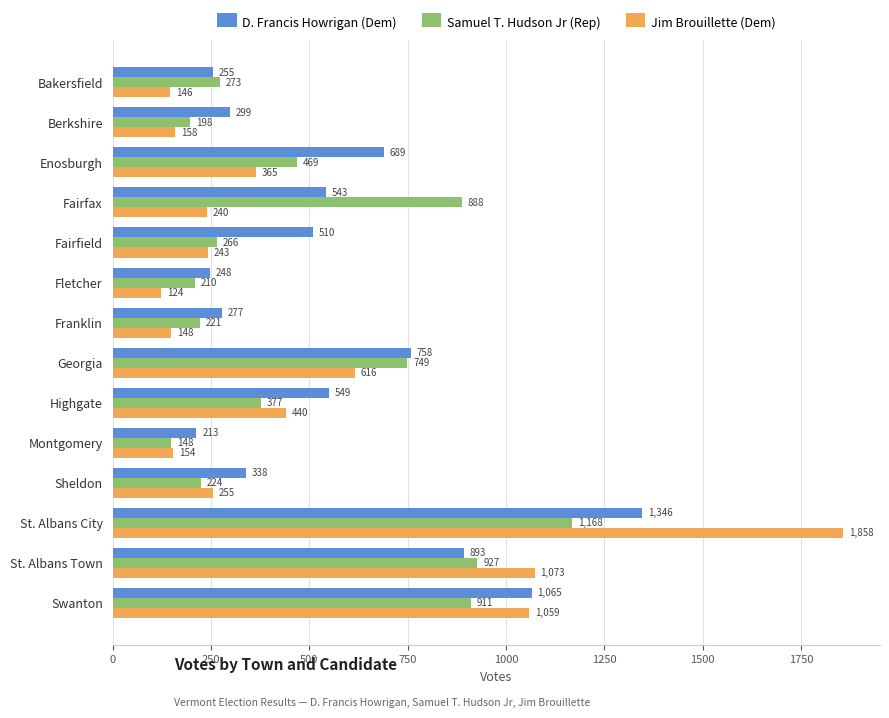

List the labels in order of Jim Brouillette (Dem) value, smallest first.

Fletcher, Bakersfield, Franklin, Montgomery, Berkshire, Fairfax, Fairfield, Sheldon, Enosburgh, Highgate, Georgia, Swanton, St. Albans Town, St. Albans City